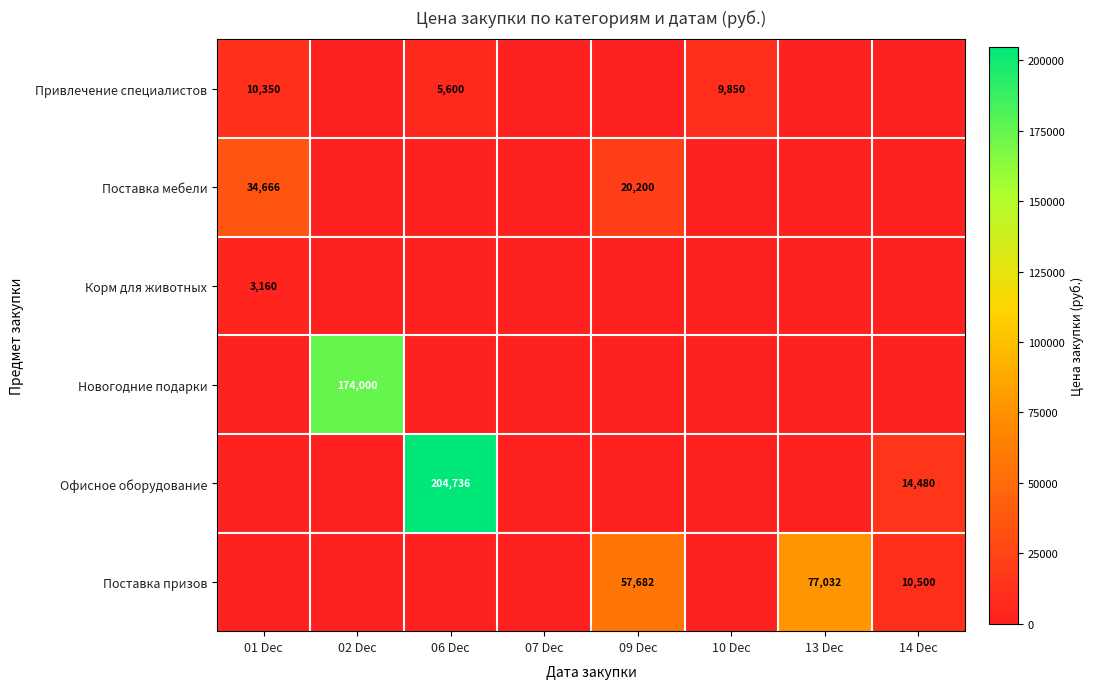

At 02 Dec, list the series in order from smallest to largest.

Привлечение специалистов, Поставка мебели, Корм для животных, Офисное оборудование, Поставка призов, Новогодние подарки